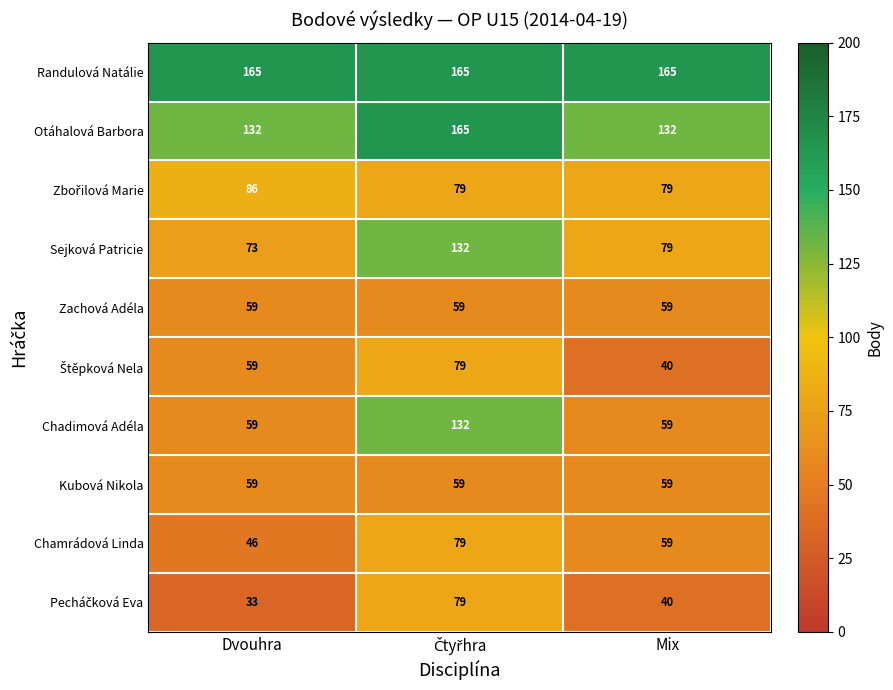

The value of Randulová Natálie at Mix is 40. True or false?

False